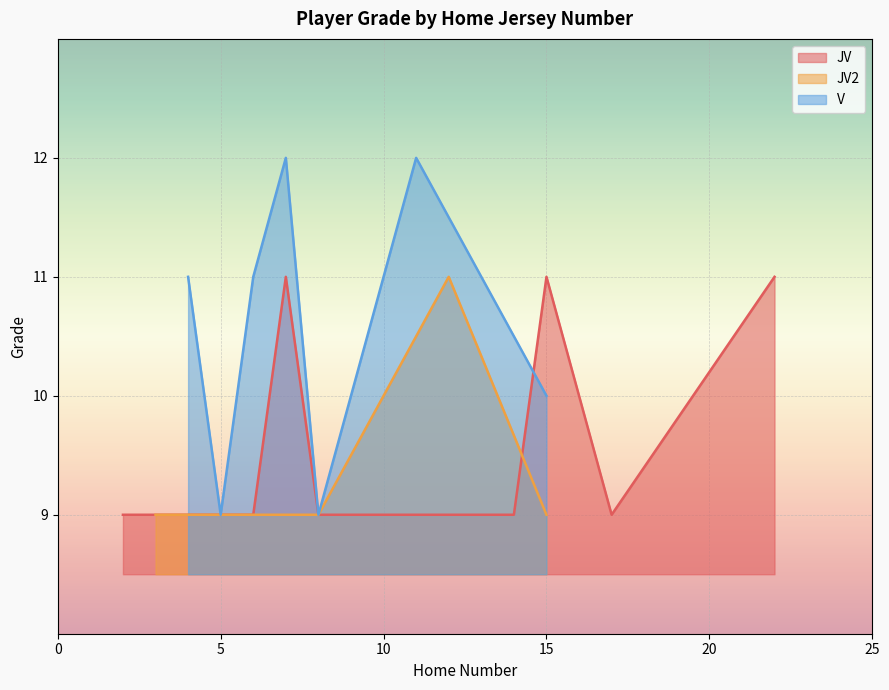

The value of JV at 10 is 16. True or false?

False